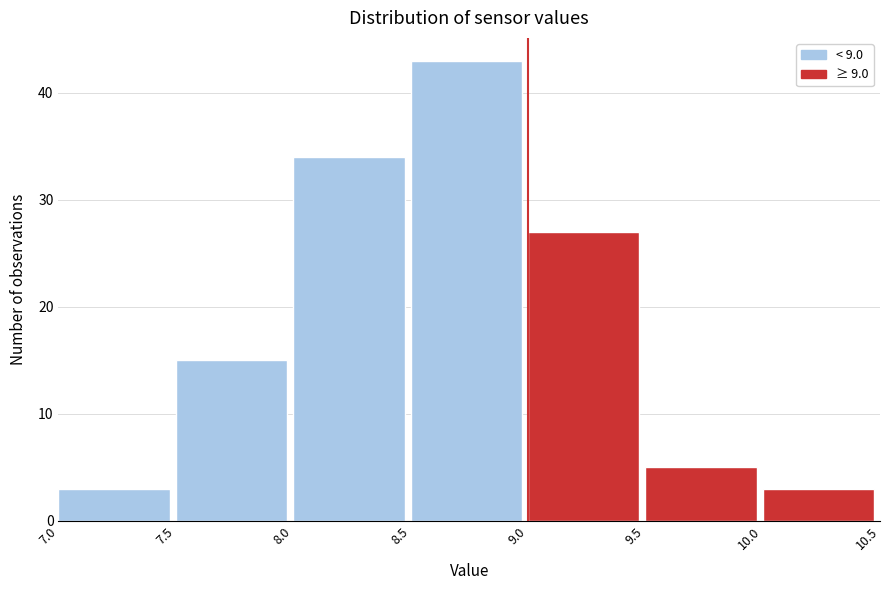

What is the height of the bar covering 8.0 to 8.5 on the x-axis? The values are not printed on the chart, so give them approximately, as read against the axis.

34